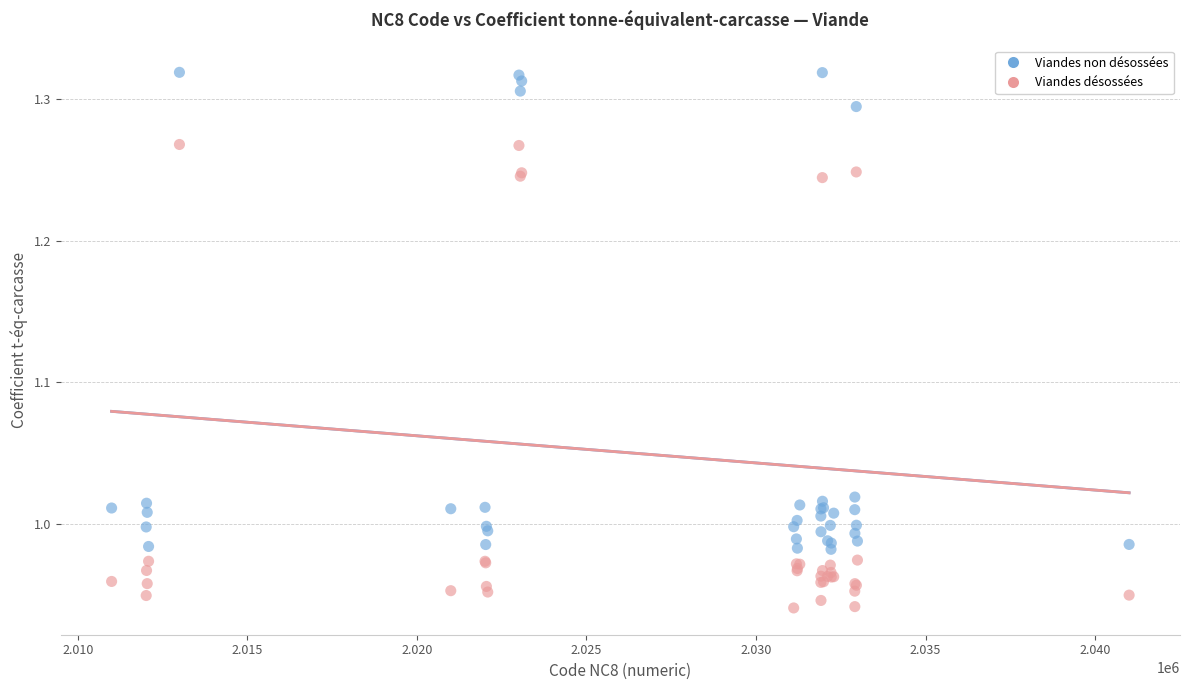

Which series reaches the maximum Y coordinate?

Viandes non désossées